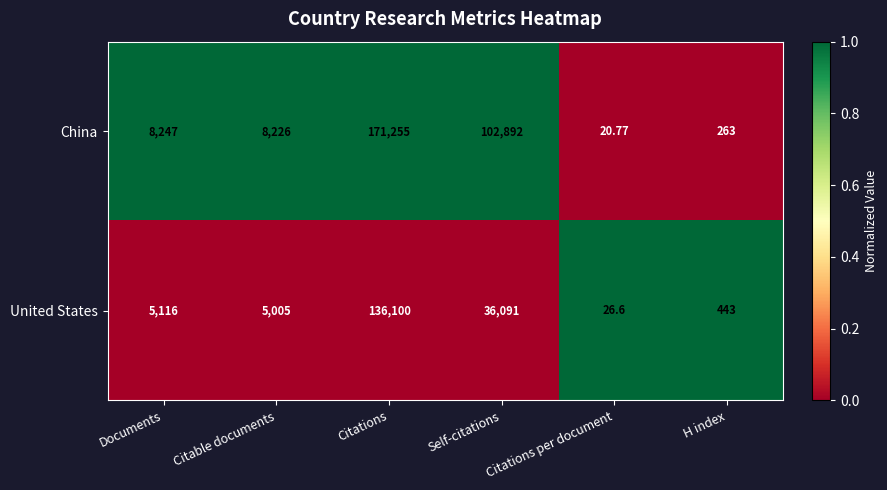

Where is China nearest to the value 85637?

Self-citations